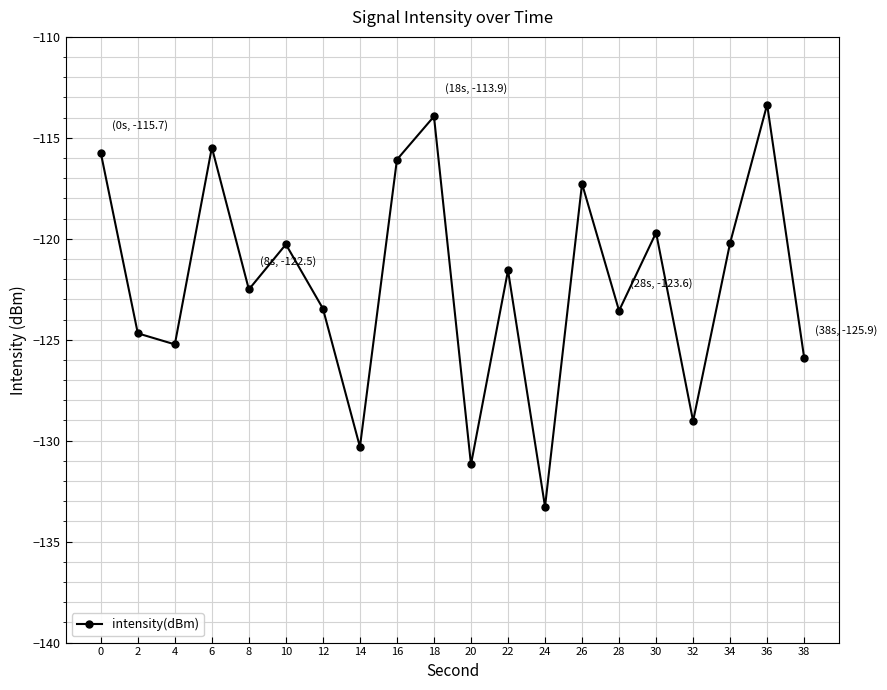

Does the chart display data point markers on the line(s)?

Yes